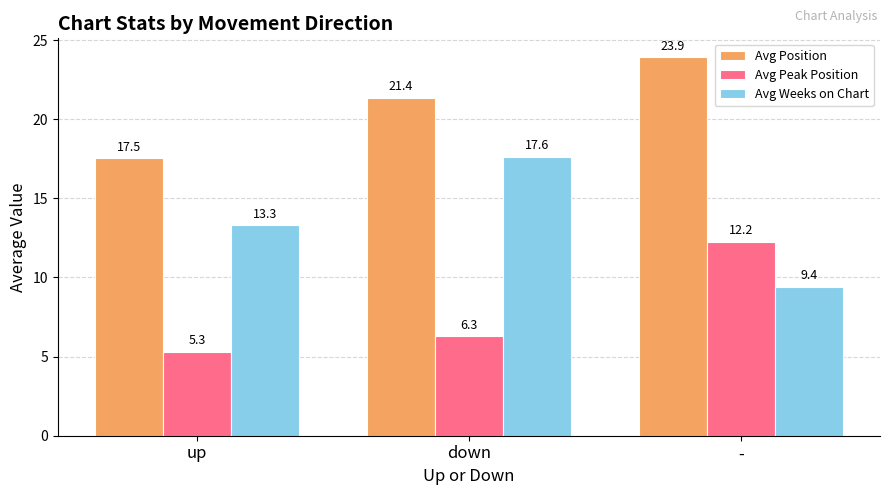

At how many categories does at least one series exceed 18?

2